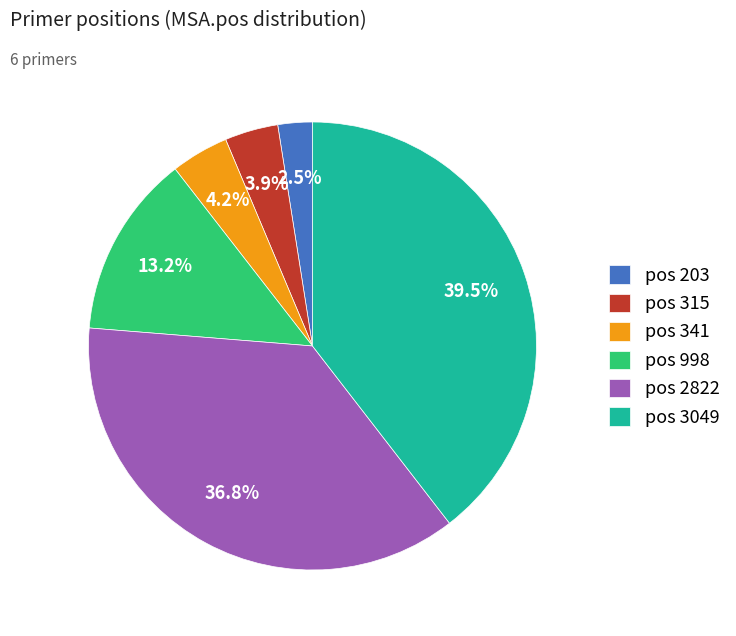

Which has a higher value, pos 998 or pos 2822?

pos 2822